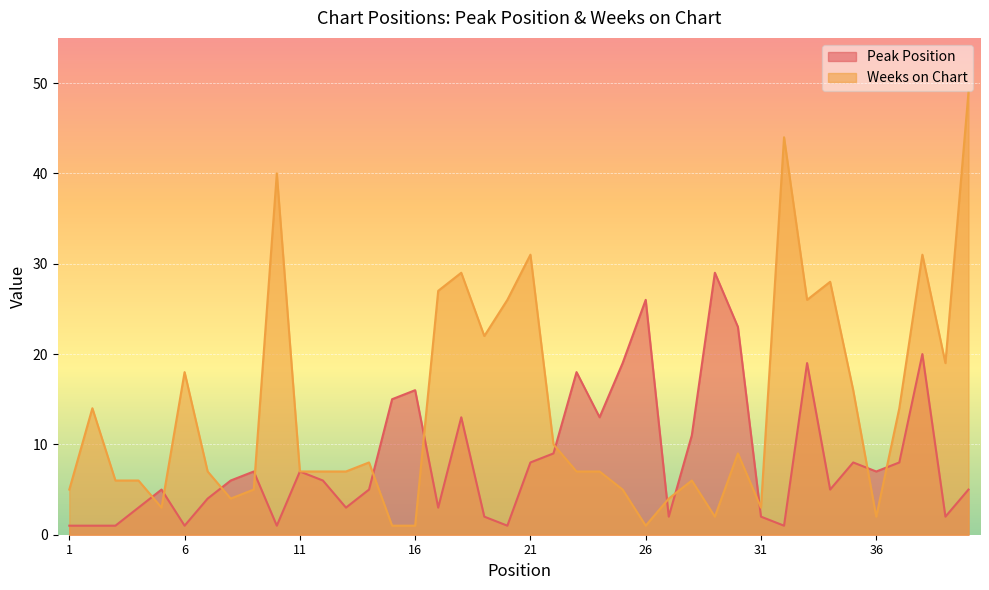

Reading left to right, list all the values displayed in this chart.

Peak Position: 1	1	1	3	5	1	4	6	7	1	7	6	3	5	15	16	3	13	2	1	8	9	18	13	19	26	2	11	29	23	2	1	19	5	8	7	8	20	2	5
Weeks on Chart: 5	14	6	6	3	18	7	4	5	40	7	7	7	8	1	1	27	29	22	26	31	10	7	7	5	1	4	6	2	9	3	44	26	28	16	2	14	31	19	49